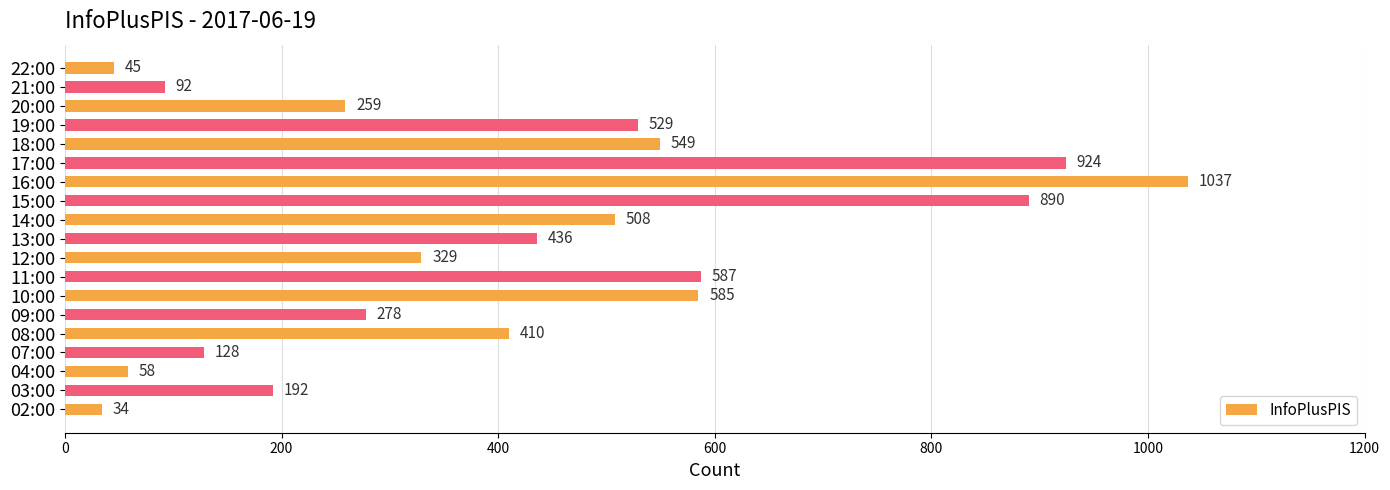

Reading bottom to top, transcribe all the data shown in this chart.

02:00=34	03:00=192	04:00=58	07:00=128	08:00=410	09:00=278	10:00=585	11:00=587	12:00=329	13:00=436	14:00=508	15:00=890	16:00=1037	17:00=924	18:00=549	19:00=529	20:00=259	21:00=92	22:00=45